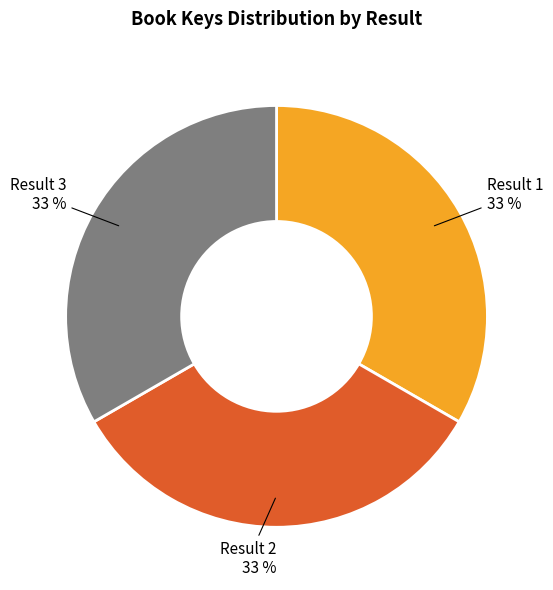

How many segments does this pie chart have?

3